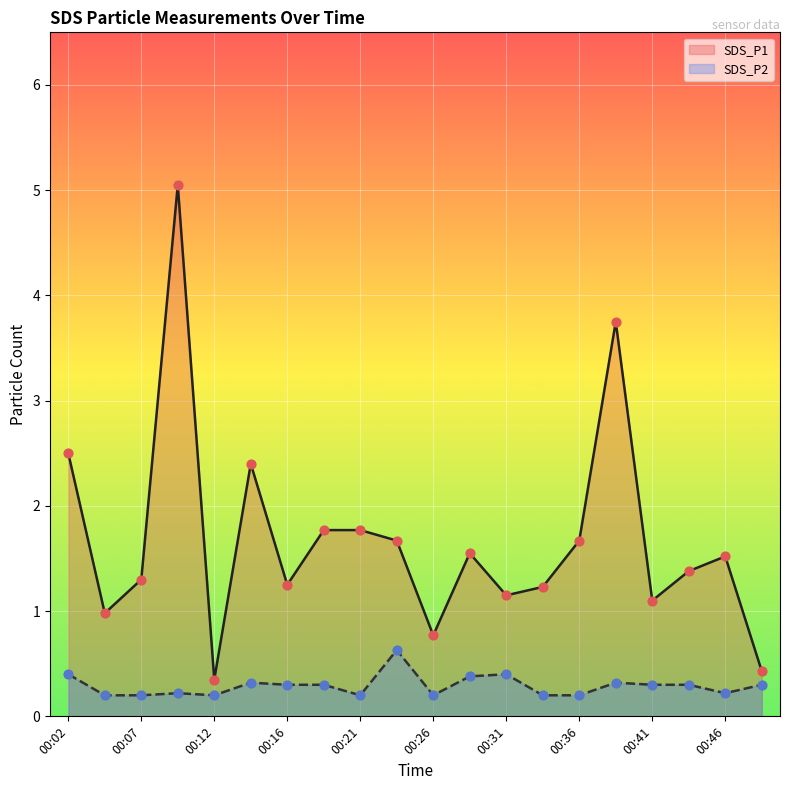

Which series contains the highest Y value?

SDS_P1